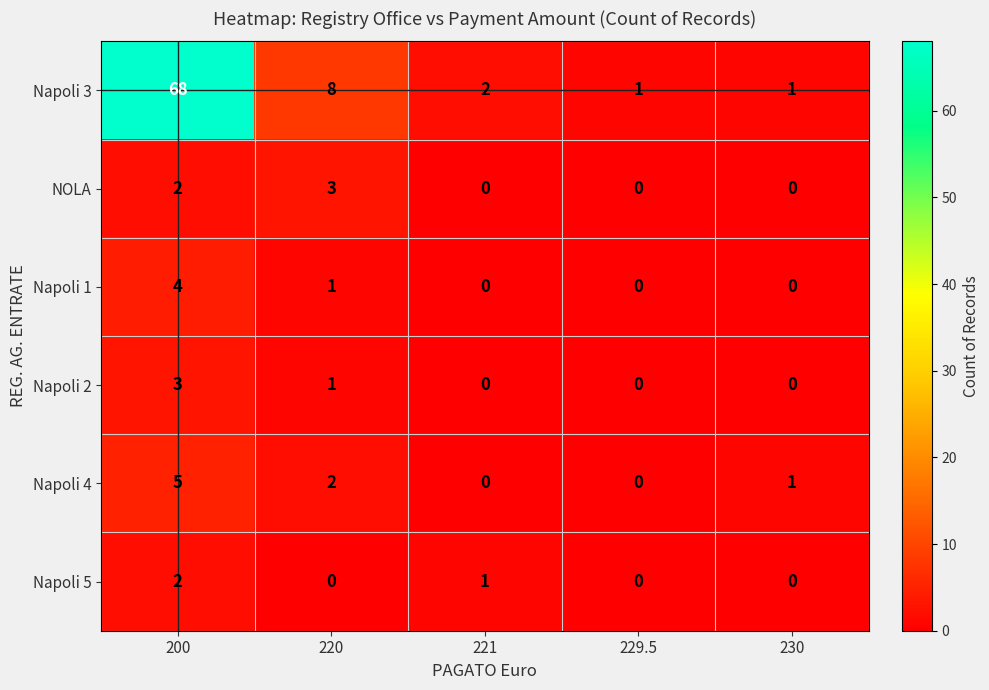

Between 200 and 229.5, which series saw the biggest shift?

Napoli 3